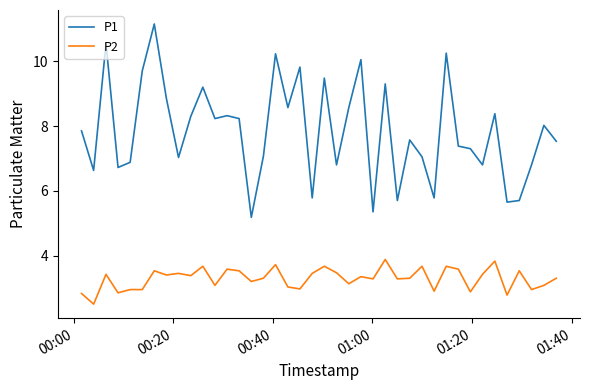

What is the lowest value of the P1 series?

5.2